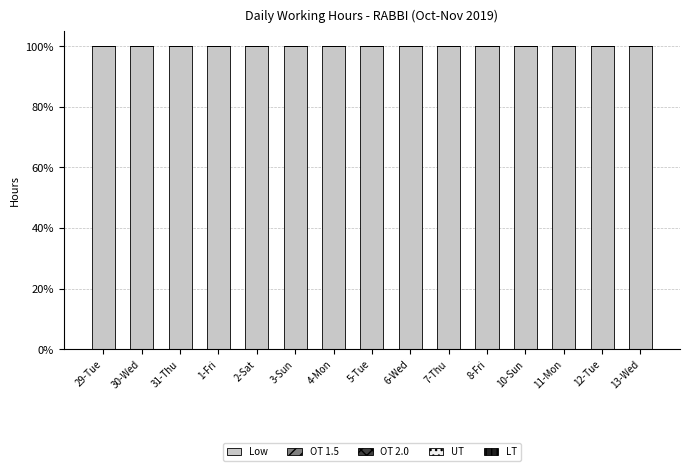

Which has a higher value, 31-Thu or 6-Wed?

31-Thu